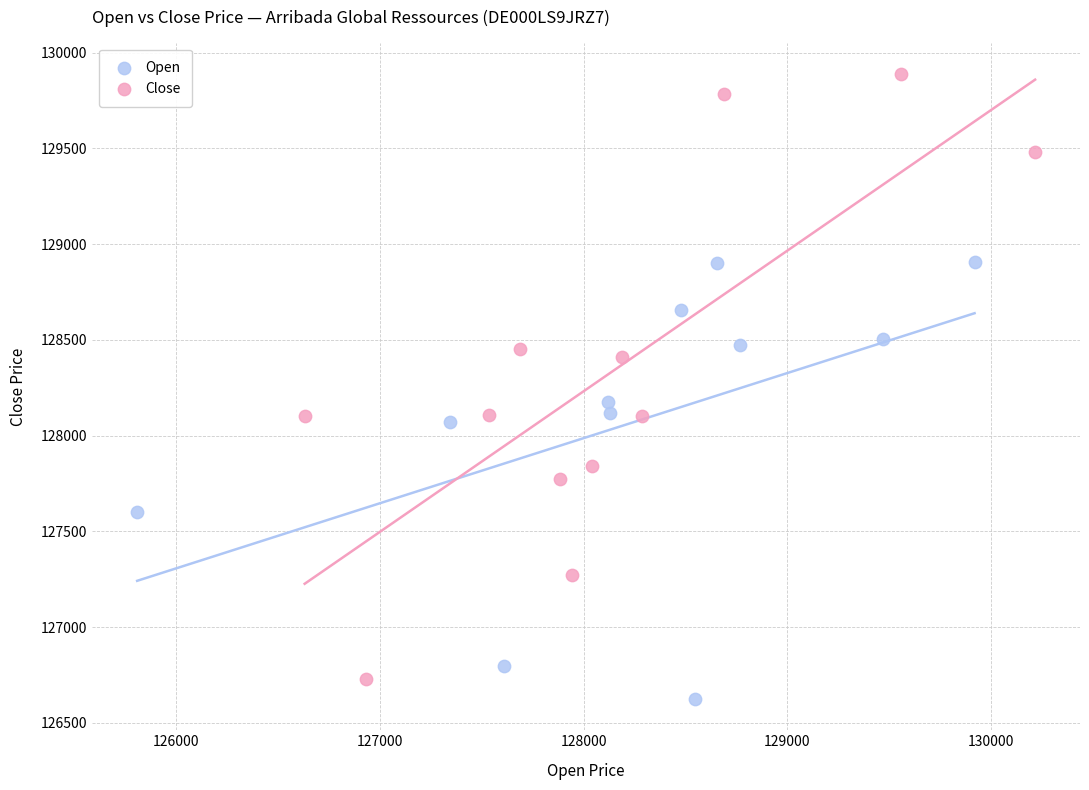

Which series has the widest spread of Y values?

Close